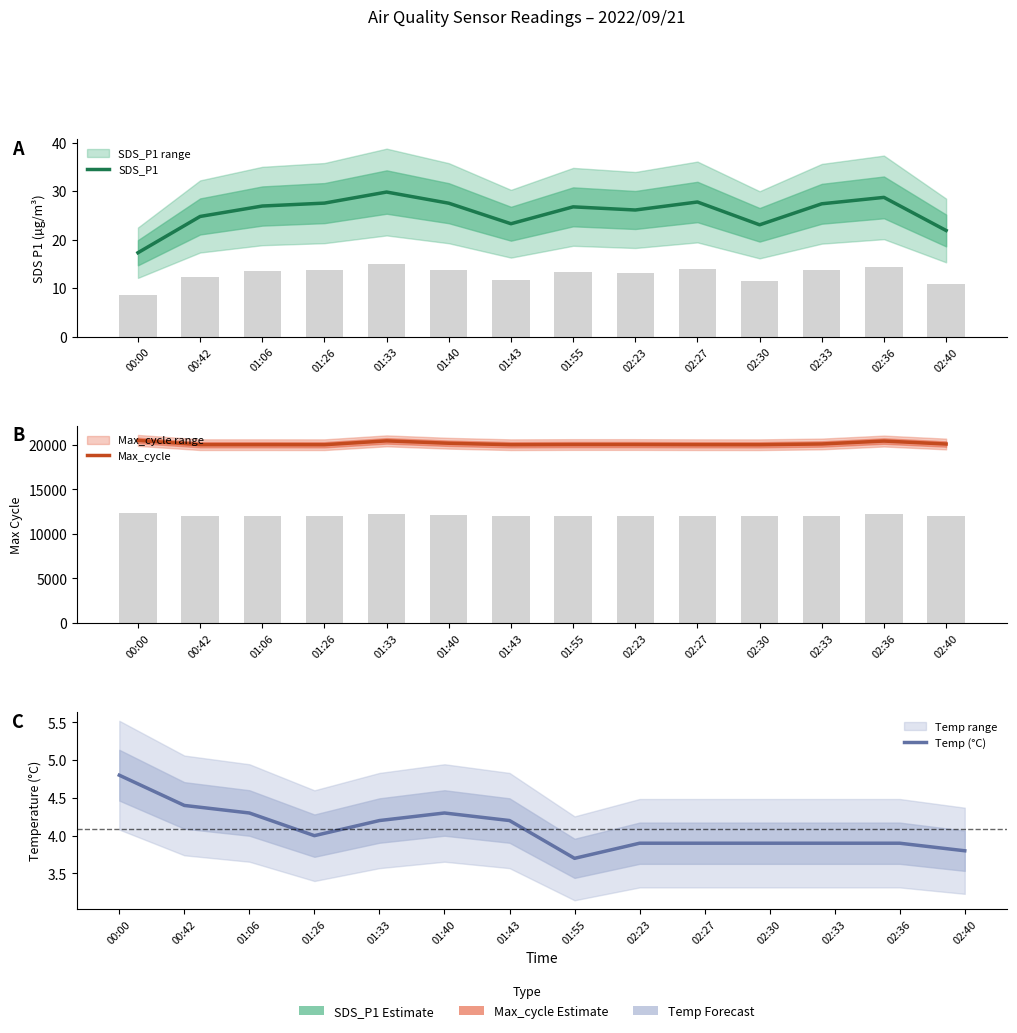

What is the total value across all series at 01:26?

20056.5